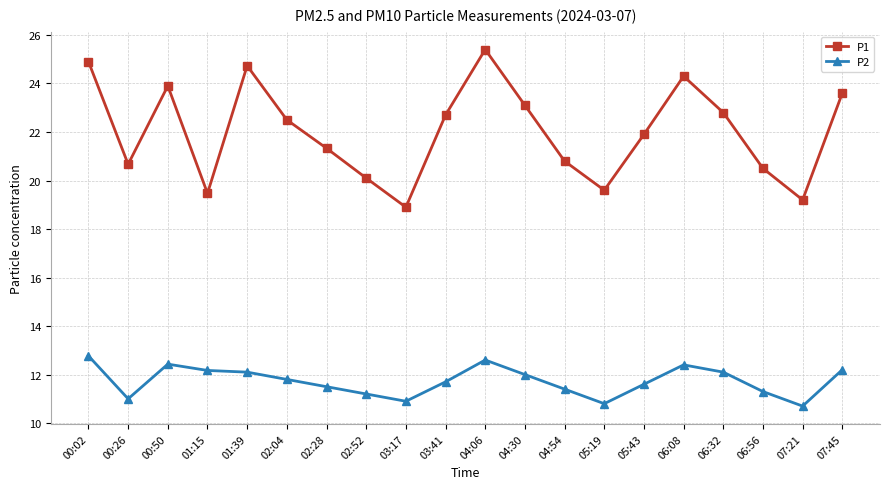

What is the total value across all series at 07:45?

35.8